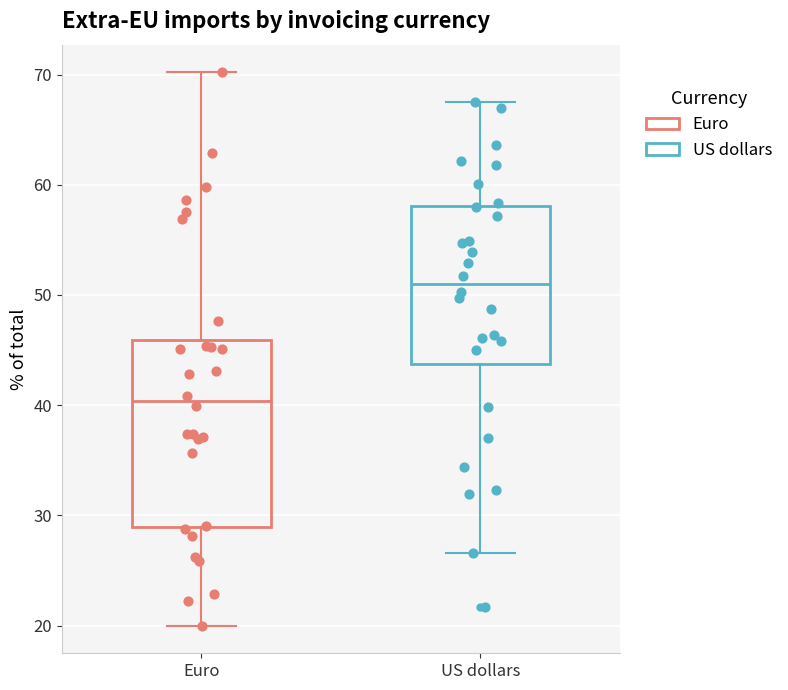

Reading left to right, transcribe this box plot: for each box, give where its median line is, the range the box spans, and where its two whiskers end, as read against the y-axis. The values are not printed on the chart, so give them approximately, as read against the axis.

Euro: median 40, box 29 to 46, whiskers 20 to 70
US dollars: median 51, box 44 to 58, whiskers 27 to 68